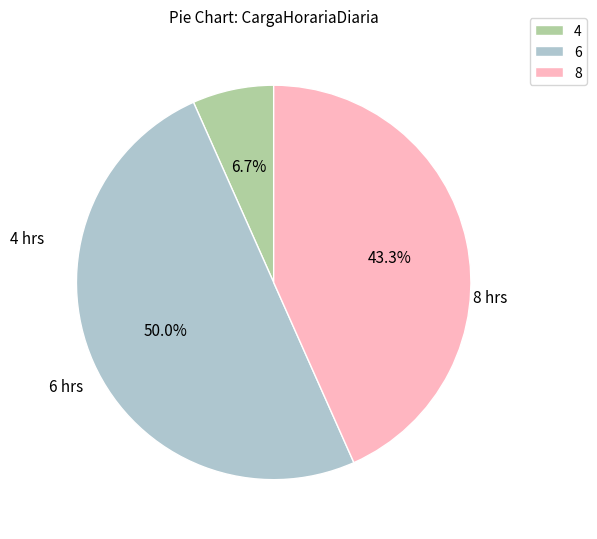

Count the number of slices in the pie.

3